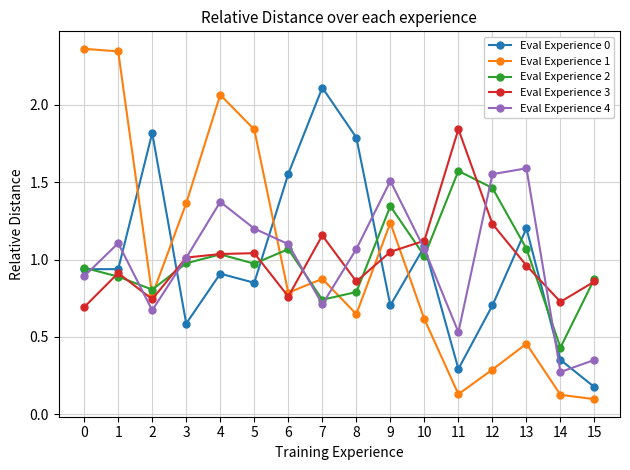

What is the total value across all series at 13?

5.3